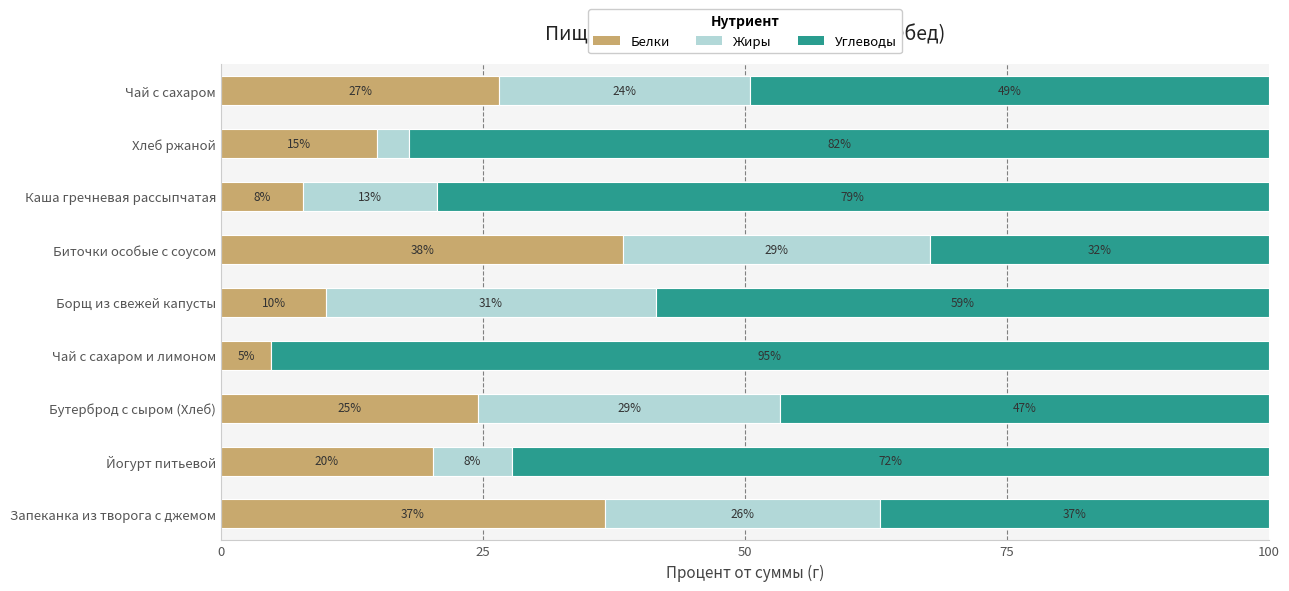

What are all the series names shown in the legend?

Белки, Жиры, Углеводы